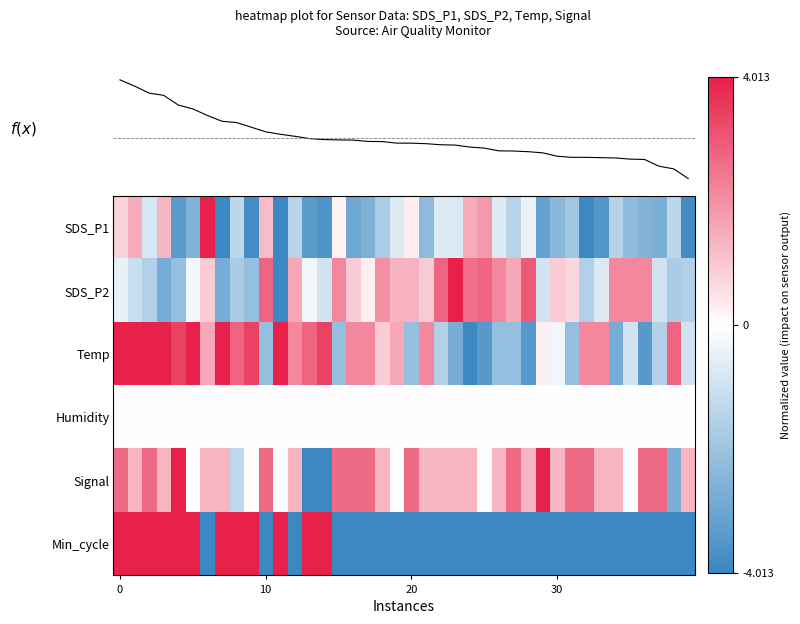

How many positive values does the Temp series have?

23